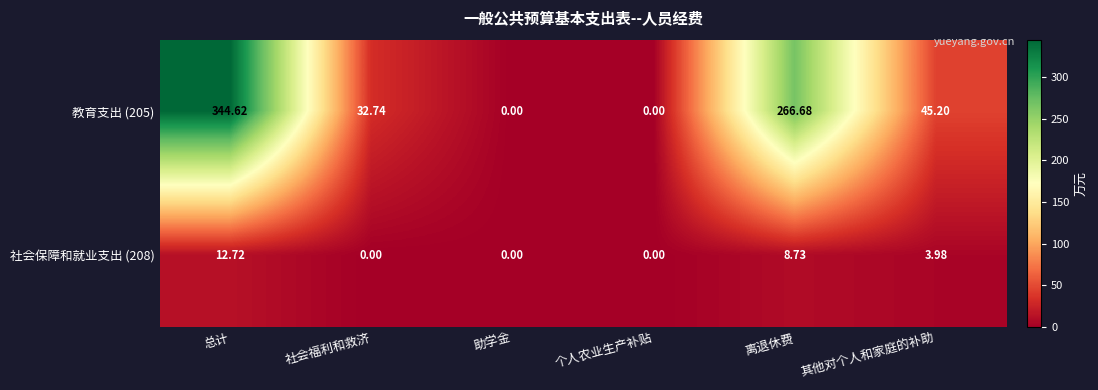

At which label does 教育支出 (205) first exceed 45?

总计